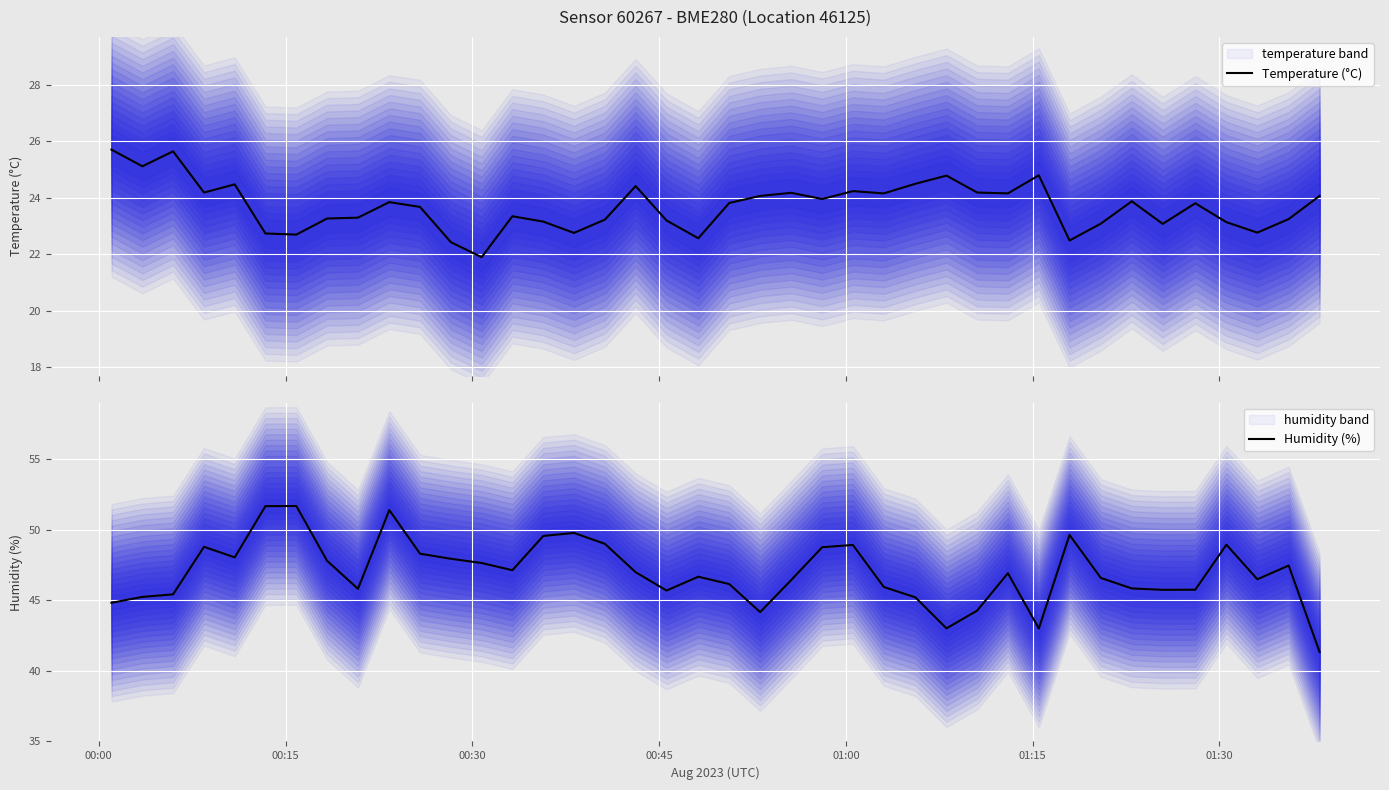

Reading left to right, extract all data points from this chart.

Temperature (°C): 25.7	25.1	25.6	24.2	24.5	22.7	22.7	23.3	23.3	23.8	23.7	22.4	21.9	23.3	23.1	22.8	23.2	24.4	23.2	22.6	23.8	24.1	24.2	23.9	24.2	24.1	24.5	24.8	24.2	24.1	24.8	22.5	23.1	23.9	23.1	23.8	23.1	22.8	23.2	24.1
Humidity (%): 44.8	45.2	45.4	48.8	48.0	51.7	51.7	47.8	45.8	51.4	48.3	47.9	47.6	47.1	49.6	49.8	49.0	47.0	45.7	46.7	46.1	44.2	46.4	48.8	48.9	45.9	45.2	43.0	44.3	46.9	43.0	49.6	46.6	45.8	45.7	45.8	48.9	46.5	47.5	41.3